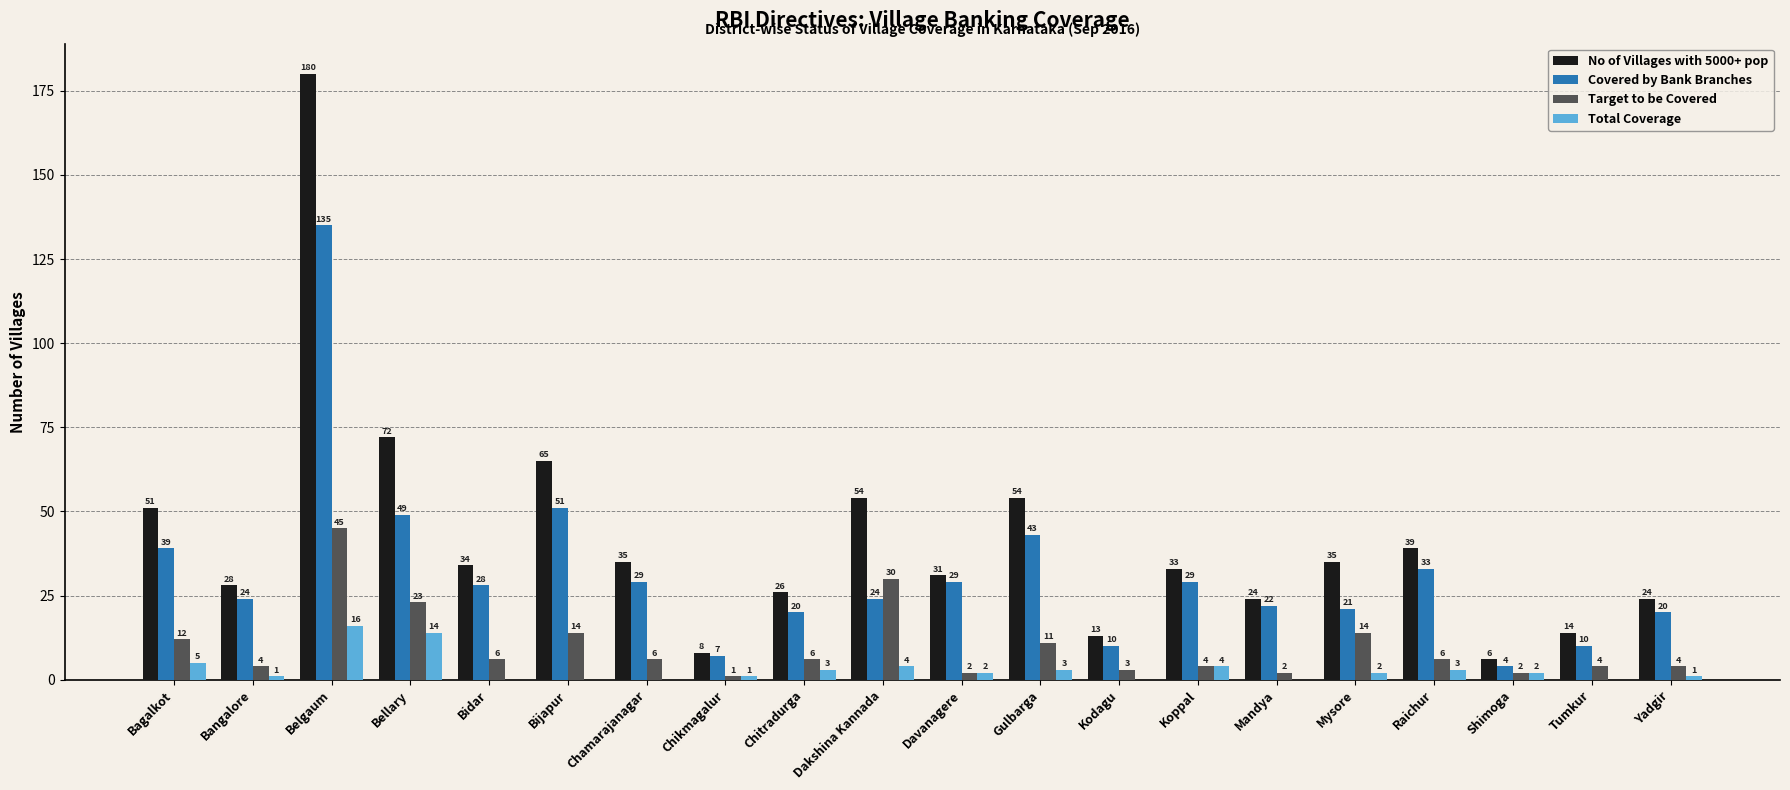

At which category is the sum across all series the highest?

Belgaum